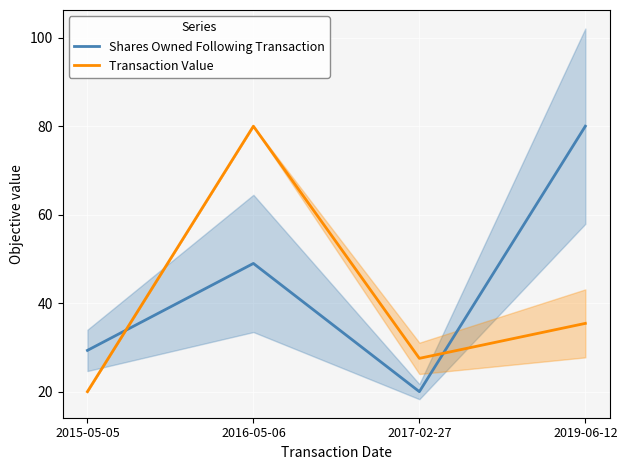

Between 2016-05-06 and 2017-02-27, which is larger?

2016-05-06